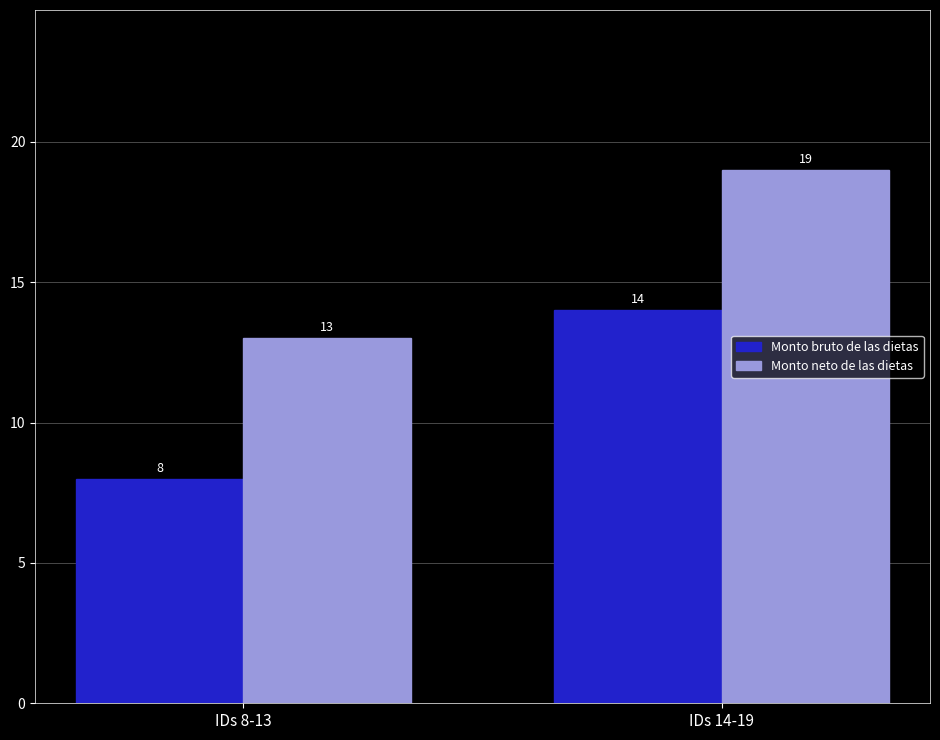

Is the value of Monto neto de las dietas at IDs 8-13 greater than the value of Monto bruto de las dietas at IDs 8-13?

Yes